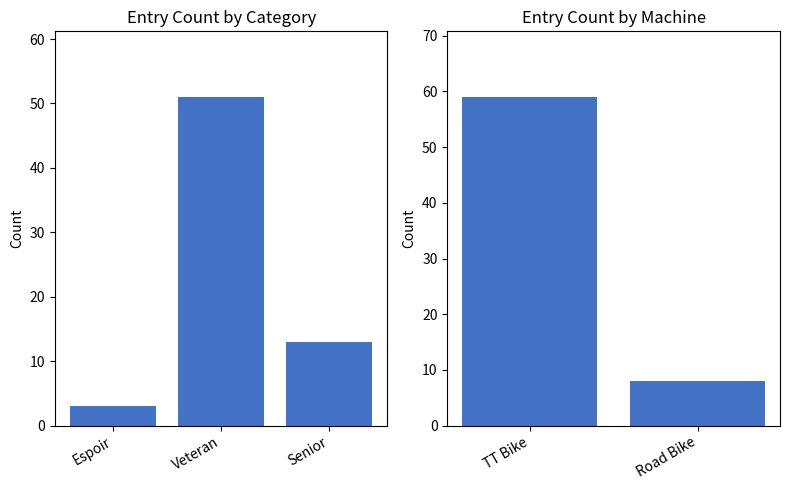

How many values are between 3 and 51?

3